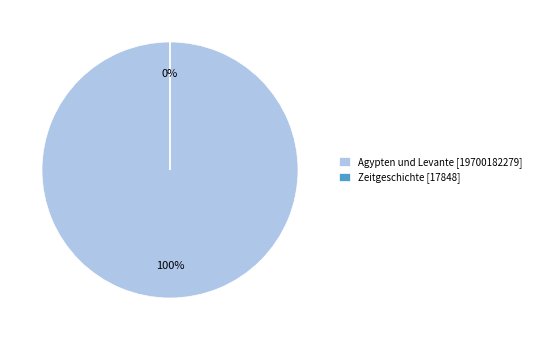

To the nearest percent, what is the difference between the Agypten und Levante and Zeitgeschichte slice percentages?

100%